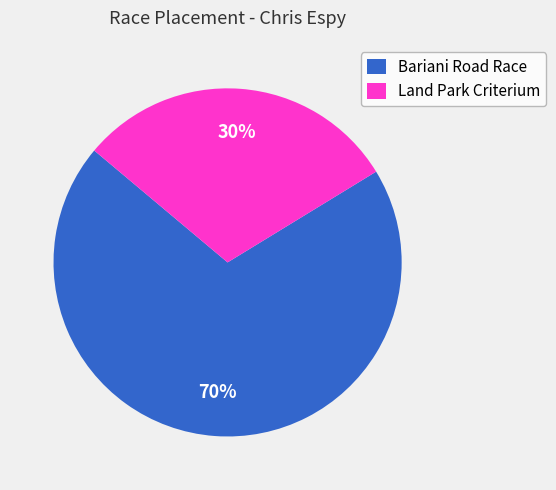

Which slice is the largest?

Bariani Road Race